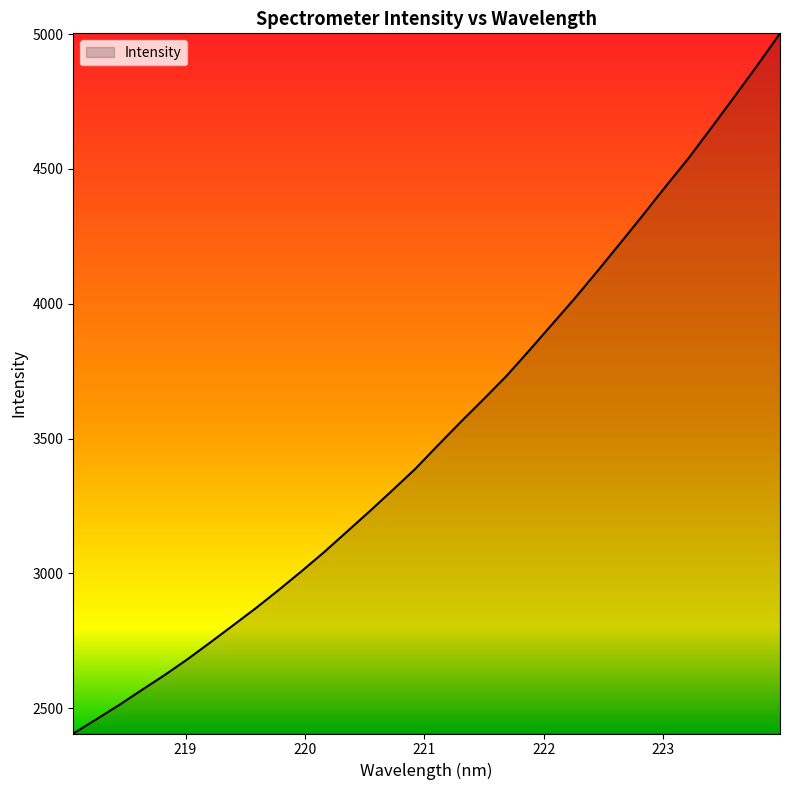

What is the smallest value displayed?

2406.2